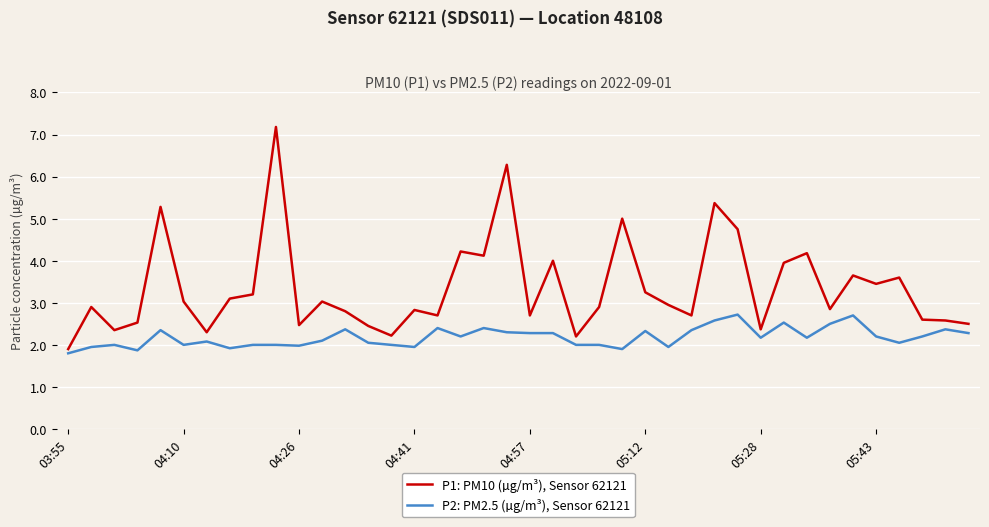

True or false: P1: PM10 (µg/m³), Sensor 62121 and P2: PM2.5 (µg/m³), Sensor 62121 cross at least once.

False